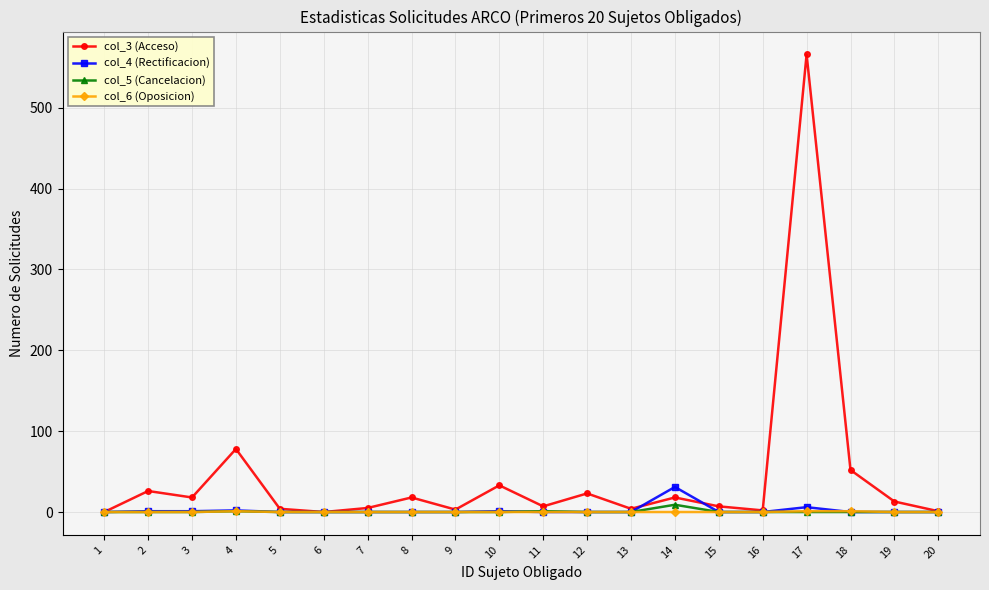

Count the number of data series in this chart.

4